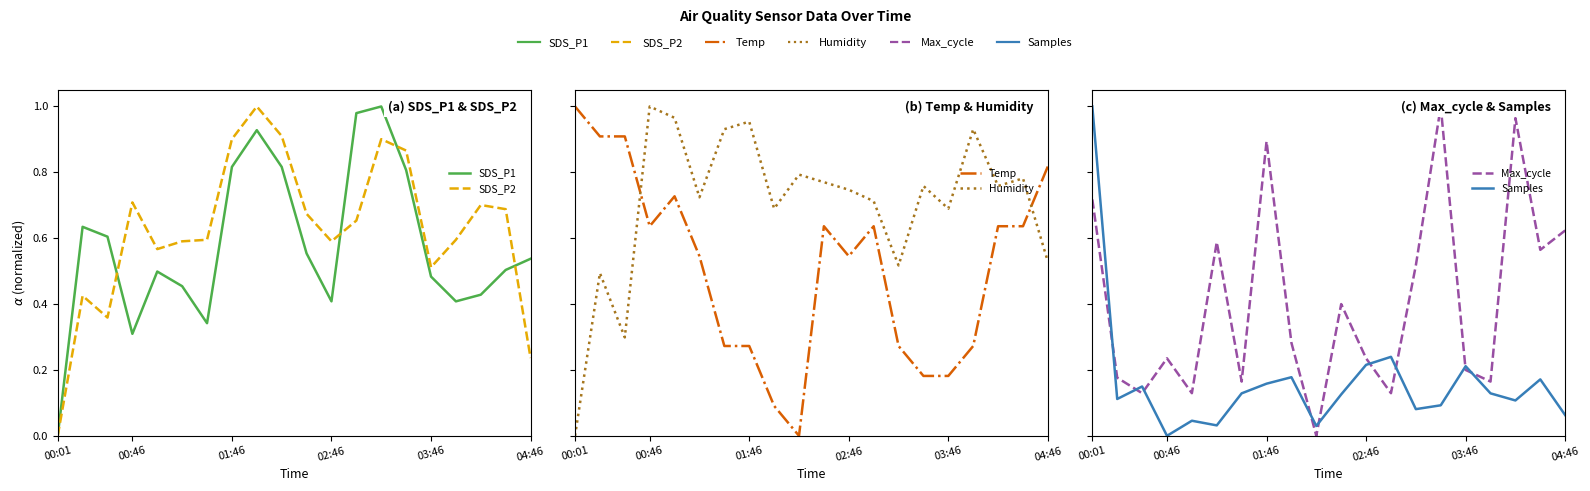

Which category has the highest value across all series?

13